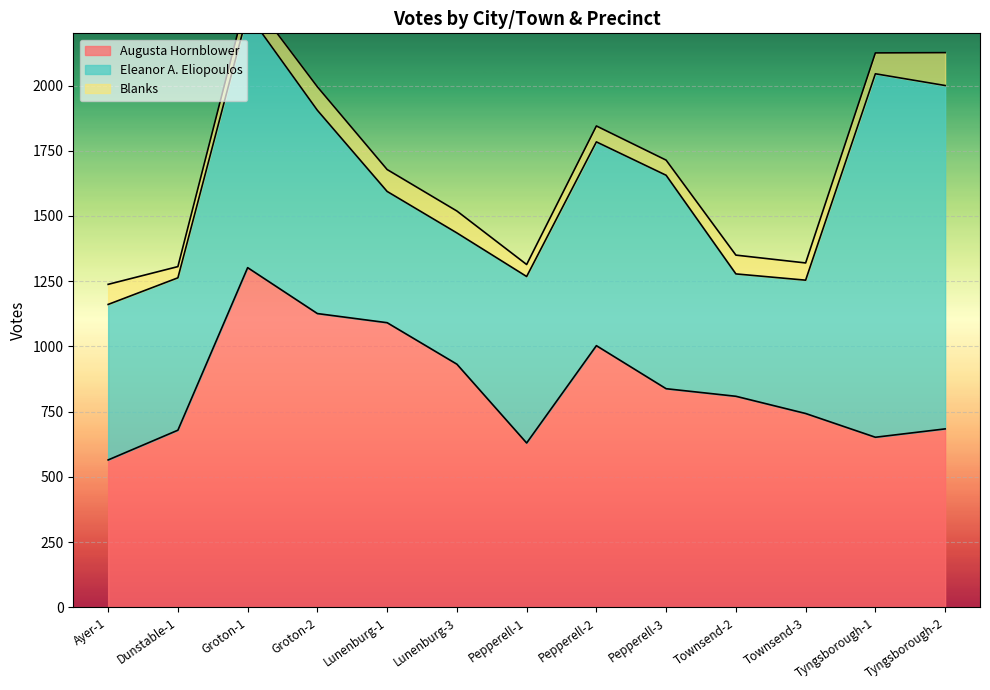

What position from the left is Townsend-3?

11